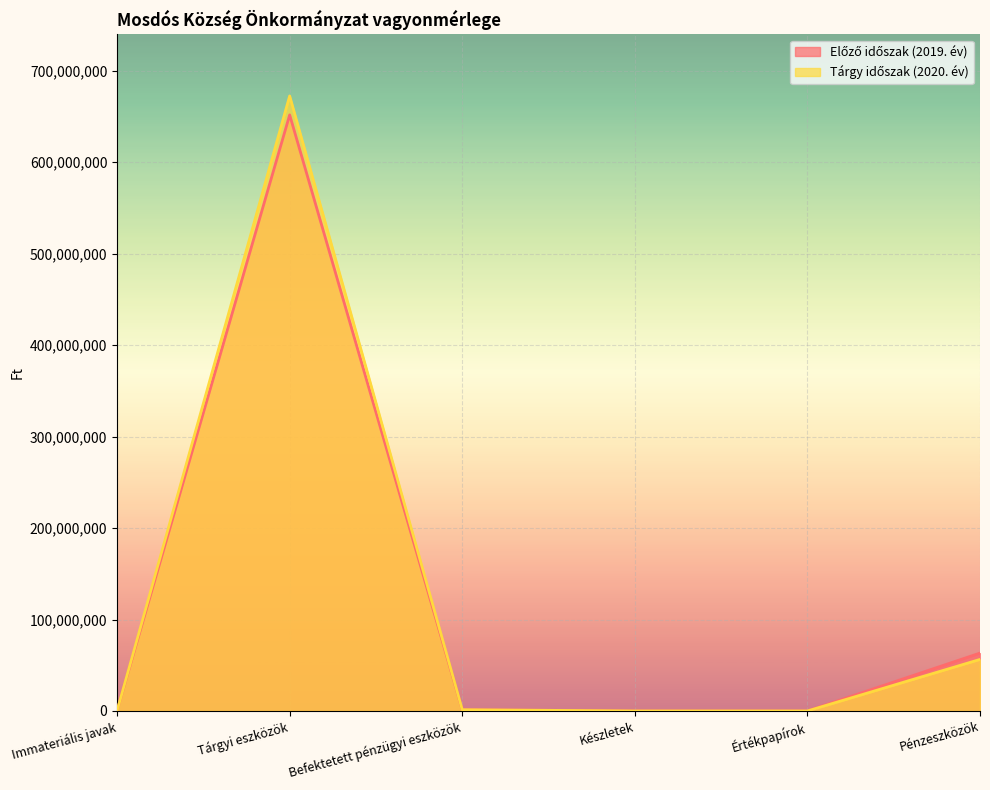

At which label is Tárgy időszak (2020. év) closest to 336271161?

Pénzeszközök